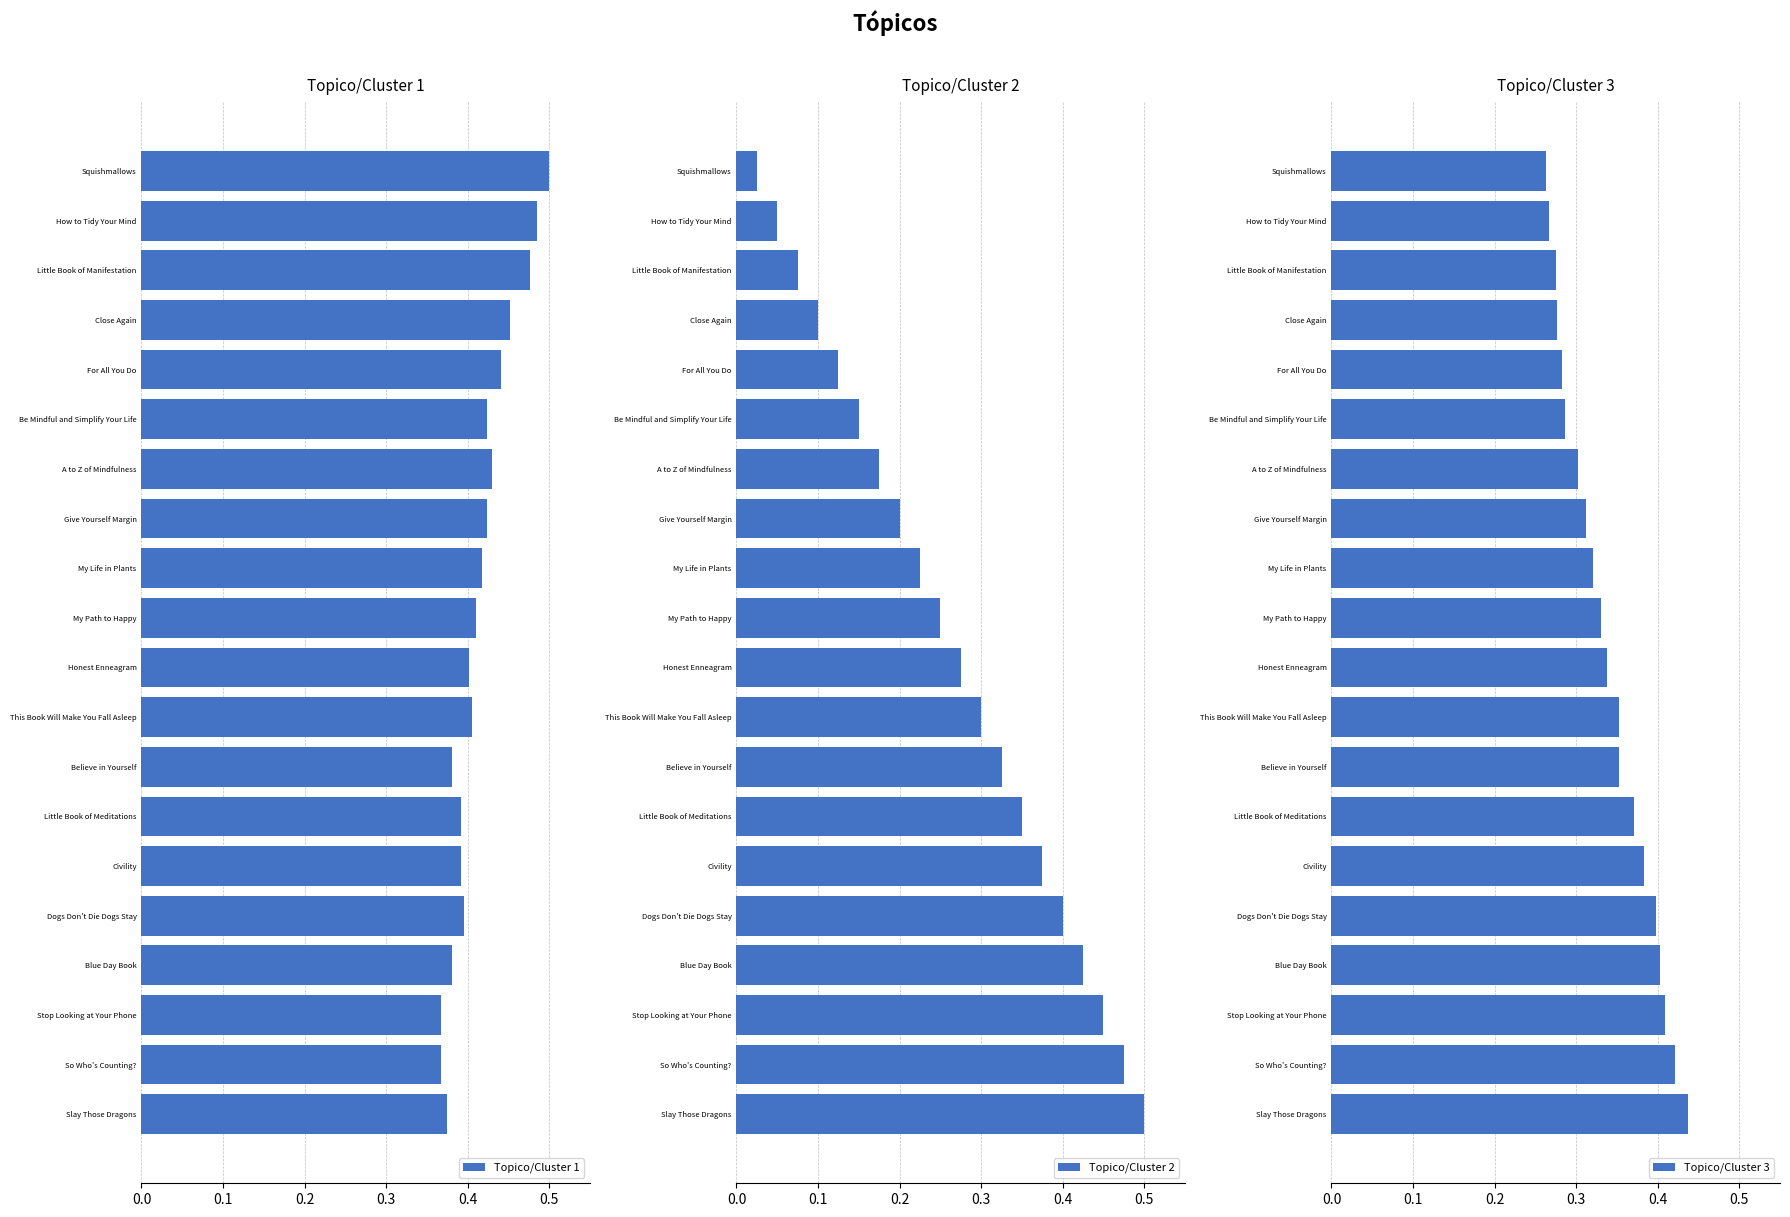

Which series has the largest total across all categories?

Topico/Cluster 1